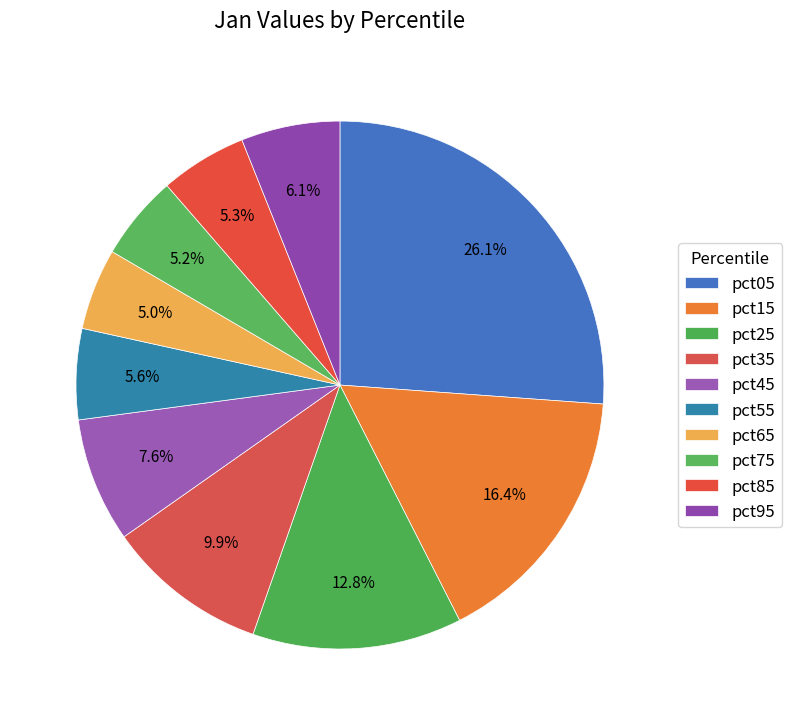

True or false: pct15 accounts for 28% of the total.

False